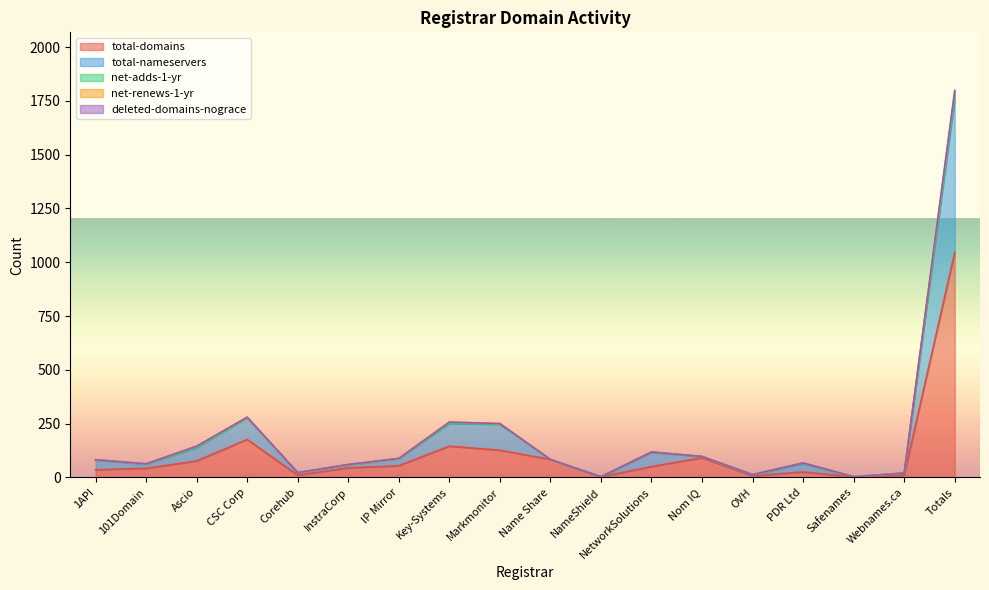

True or false: deleted-domains-nograce has more than 2 points higher than both neighbors.

False